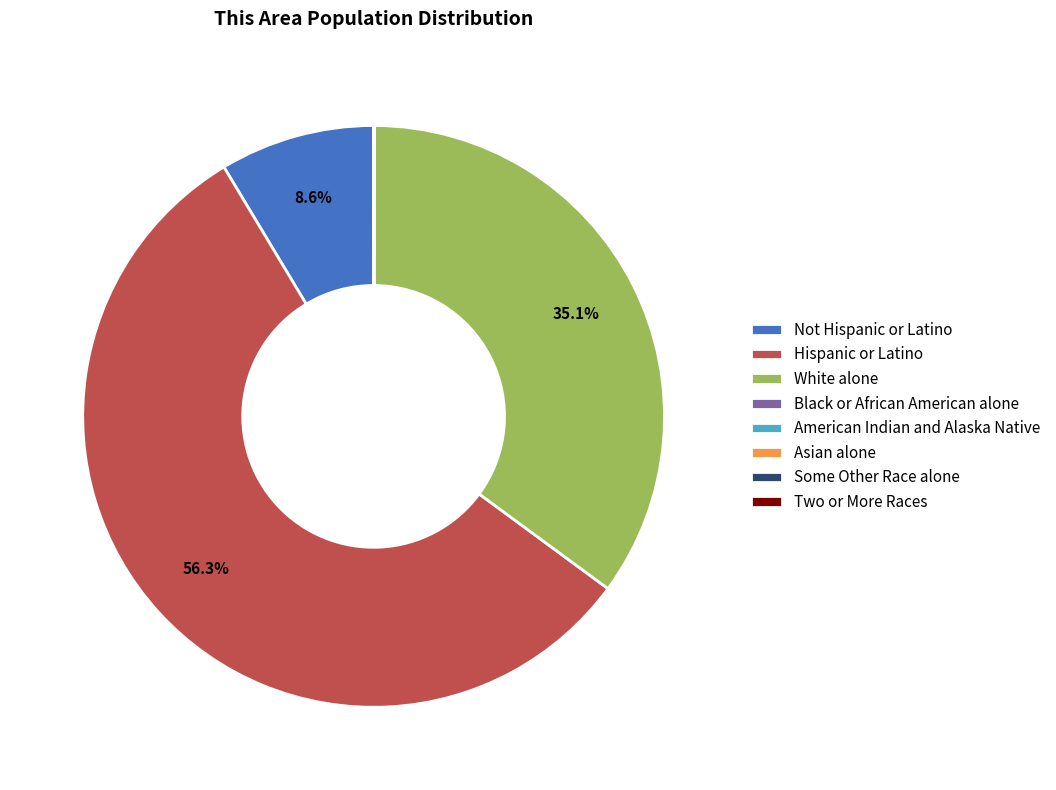

Which slice represents more than half of the pie?

Hispanic or Latino